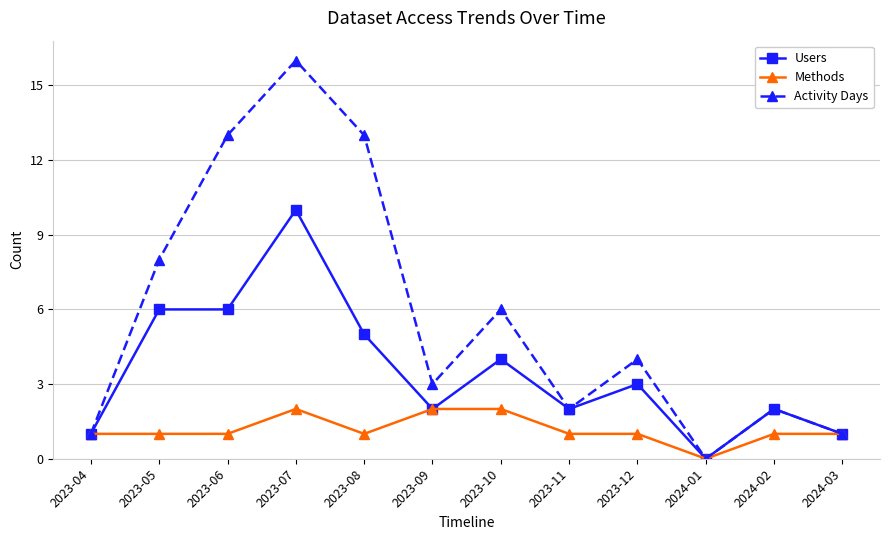

Between 2023-07 and 2023-09, which series saw the biggest shift?

Activity Days